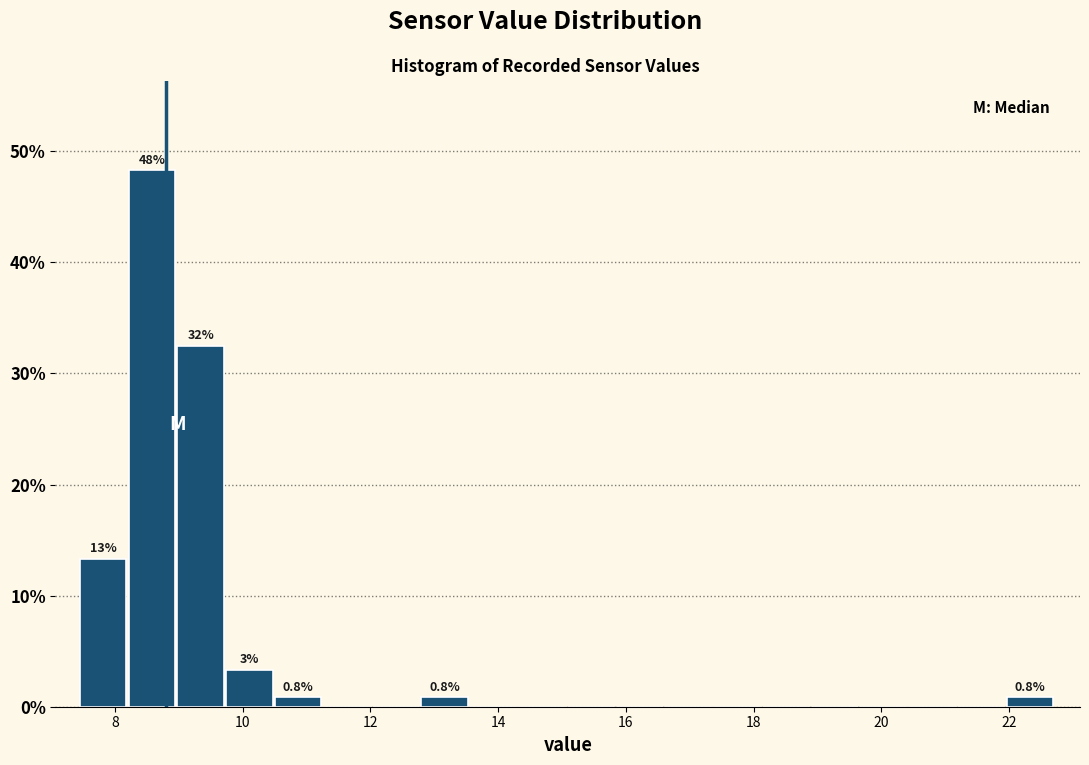

Read against the x-axis, roughly where is the centre of the tallest bar?

8.6